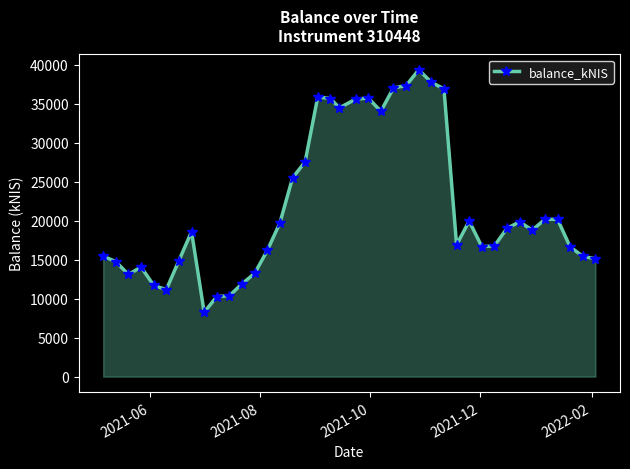

What is the sum of all values?

871669.5